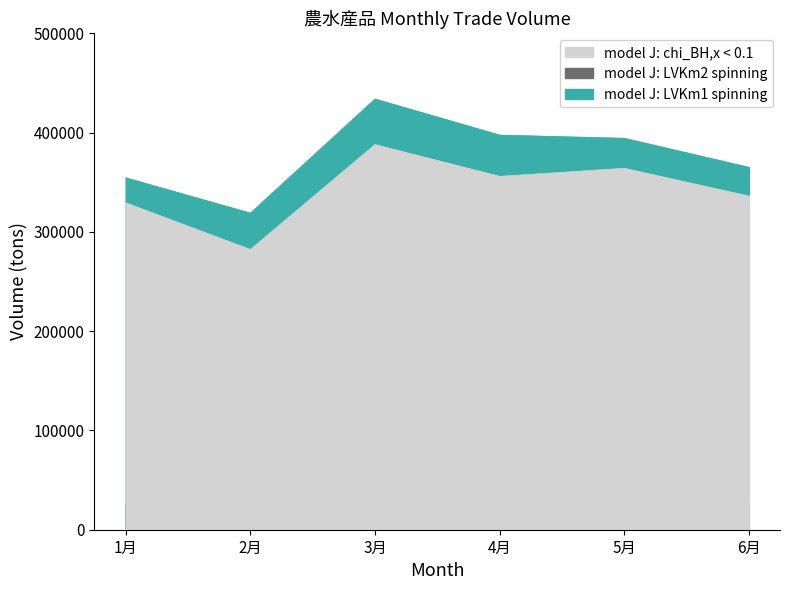

True or false: model J: chi_BH,x < 0.1 and model J: LVKm2 spinning cross at least once.

False